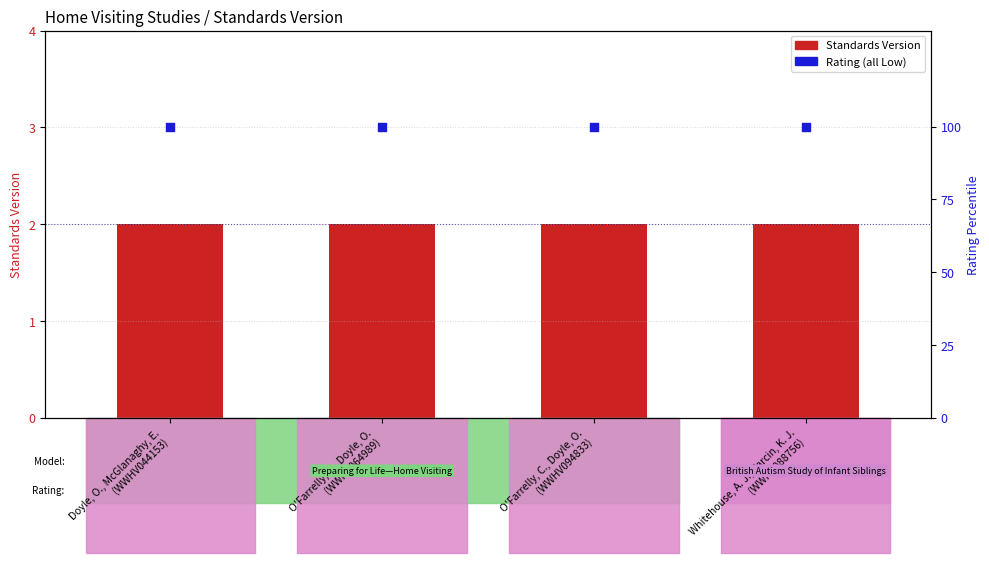

At which category is the sum across all series the highest?

Doyle, O., McGlanaghy, E.
(WWHV044153)